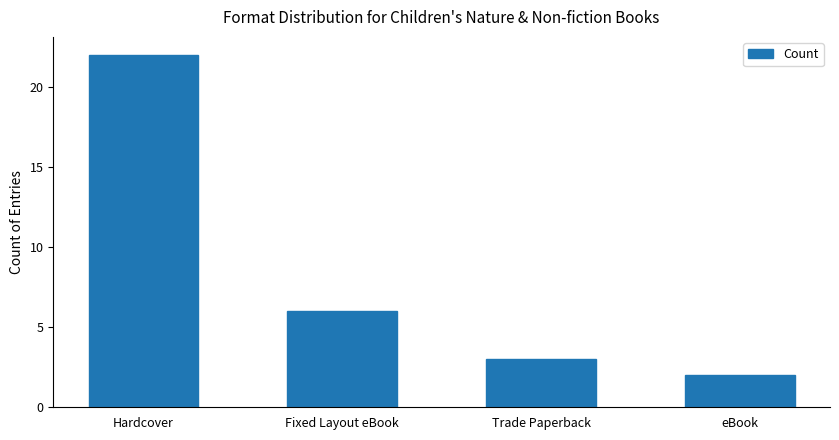

Between Hardcover and Trade Paperback, which is larger?

Hardcover